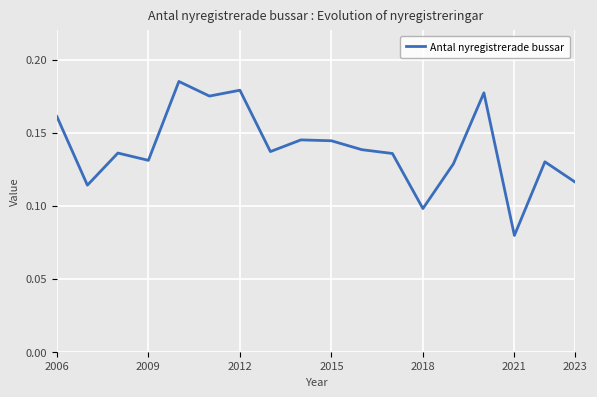

Does the chart have visible grid lines?

Yes